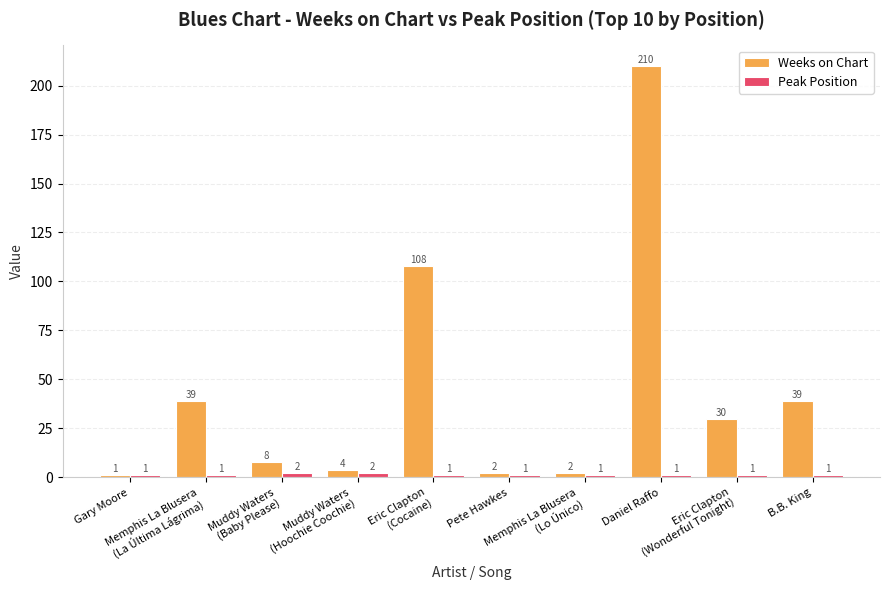

Which series has the largest total across all categories?

Weeks on Chart